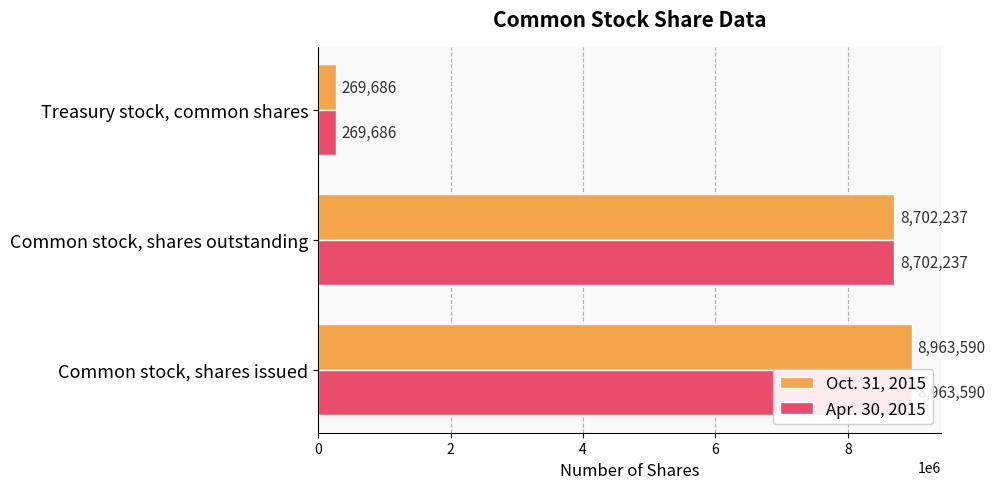

Reading left to right, what are all the values shown in this chart?

Oct. 31, 2015: 8963590	8702237	269686
Apr. 30, 2015: 8963590	8702237	269686